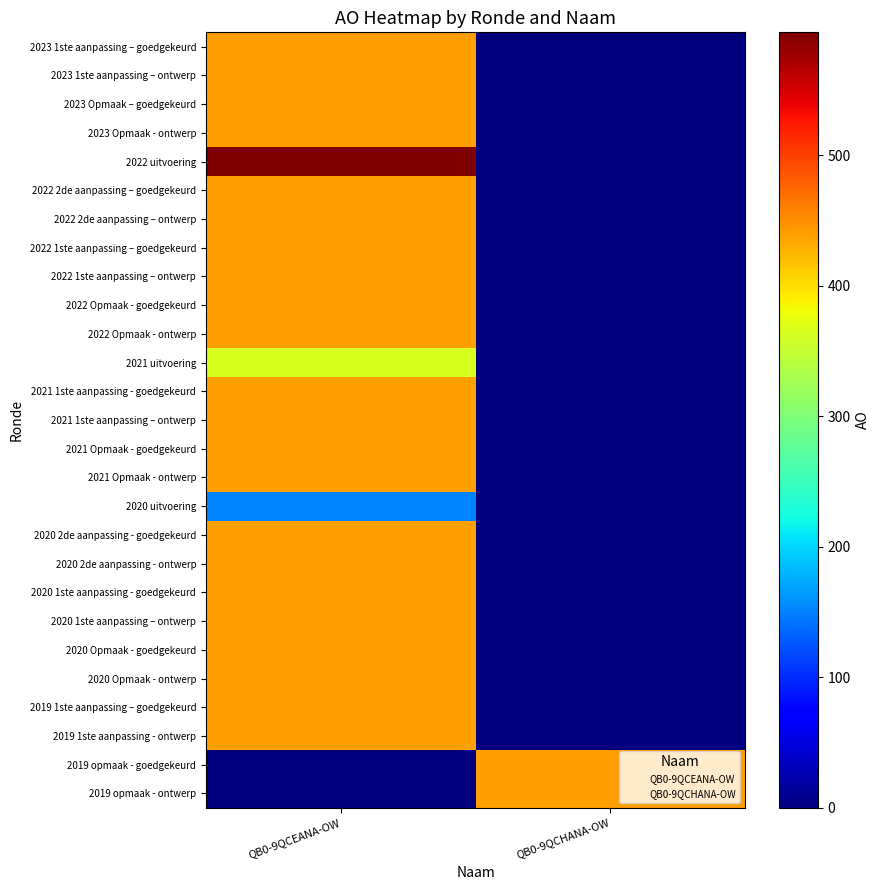

Reading right to left, what are all the values shown in this chart?

2023 1ste aanpassing – goedgekeurd: QB0-9QCHANA-OW=0	QB0-9QCEANA-OW=440
2023 1ste aanpassing – ontwerp: QB0-9QCHANA-OW=0	QB0-9QCEANA-OW=440
2023 Opmaak – goedgekeurd: QB0-9QCHANA-OW=0	QB0-9QCEANA-OW=440
2023 Opmaak - ontwerp: QB0-9QCHANA-OW=0	QB0-9QCEANA-OW=440
2022 uitvoering: QB0-9QCHANA-OW=0	QB0-9QCEANA-OW=594
2022 2de aanpassing – goedgekeurd: QB0-9QCHANA-OW=0	QB0-9QCEANA-OW=440
2022 2de aanpassing – ontwerp: QB0-9QCHANA-OW=0	QB0-9QCEANA-OW=440
2022 1ste aanpassing – goedgekeurd: QB0-9QCHANA-OW=0	QB0-9QCEANA-OW=440
2022 1ste aanpassing – ontwerp: QB0-9QCHANA-OW=0	QB0-9QCEANA-OW=440
2022 Opmaak - goedgekeurd: QB0-9QCHANA-OW=0	QB0-9QCEANA-OW=440
2022 Opmaak - ontwerp: QB0-9QCHANA-OW=0	QB0-9QCEANA-OW=440
2021 uitvoering: QB0-9QCHANA-OW=0	QB0-9QCEANA-OW=363
2021 1ste aanpassing - goedgekeurd: QB0-9QCHANA-OW=0	QB0-9QCEANA-OW=440
2021 1ste aanpassing – ontwerp: QB0-9QCHANA-OW=0	QB0-9QCEANA-OW=440
2021 Opmaak - goedgekeurd: QB0-9QCHANA-OW=0	QB0-9QCEANA-OW=440
2021 Opmaak - ontwerp: QB0-9QCHANA-OW=0	QB0-9QCEANA-OW=440
2020 uitvoering: QB0-9QCHANA-OW=0	QB0-9QCEANA-OW=151
2020 2de aanpassing - goedgekeurd: QB0-9QCHANA-OW=0	QB0-9QCEANA-OW=440
2020 2de aanpassing - ontwerp: QB0-9QCHANA-OW=0	QB0-9QCEANA-OW=440
2020 1ste aanpassing - goedgekeurd: QB0-9QCHANA-OW=0	QB0-9QCEANA-OW=440
2020 1ste aanpassing – ontwerp: QB0-9QCHANA-OW=0	QB0-9QCEANA-OW=440
2020 Opmaak - goedgekeurd: QB0-9QCHANA-OW=0	QB0-9QCEANA-OW=440
2020 Opmaak - ontwerp: QB0-9QCHANA-OW=0	QB0-9QCEANA-OW=440
2019 1ste aanpassing – goedgekeurd: QB0-9QCHANA-OW=0	QB0-9QCEANA-OW=440
2019 1ste aanpassing - ontwerp: QB0-9QCHANA-OW=0	QB0-9QCEANA-OW=440
2019 opmaak - goedgekeurd: QB0-9QCHANA-OW=440	QB0-9QCEANA-OW=0
2019 opmaak - ontwerp: QB0-9QCHANA-OW=440	QB0-9QCEANA-OW=0